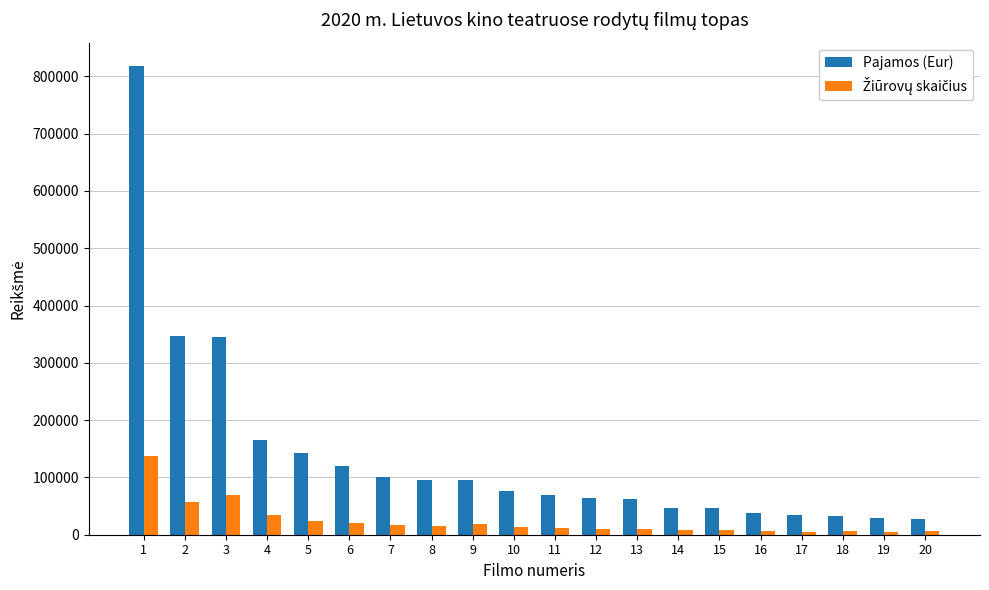

What is the average value of the Pajamos (Eur) series?

137812.0